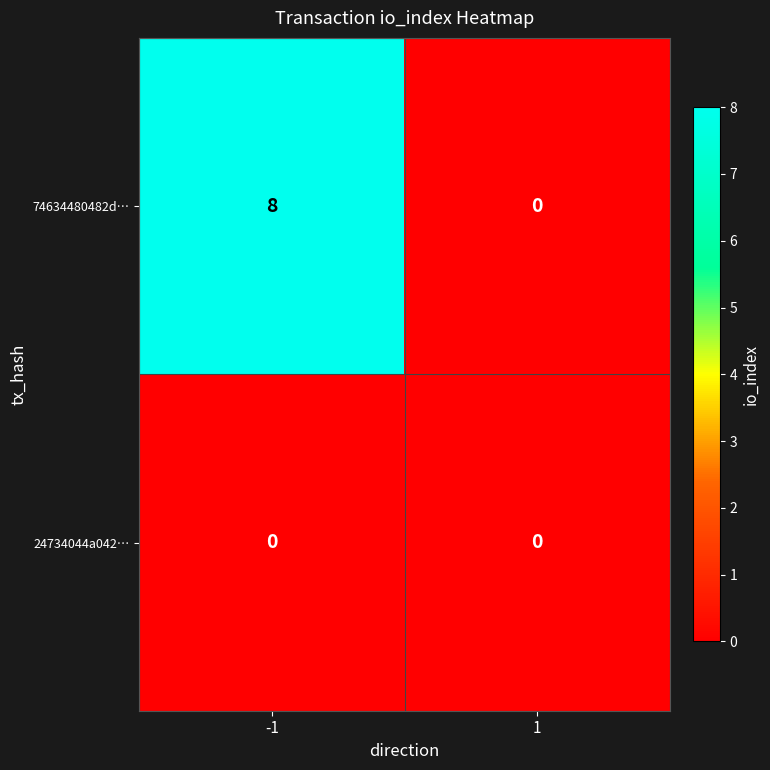

Which series has the largest total across all categories?

74634480482d…